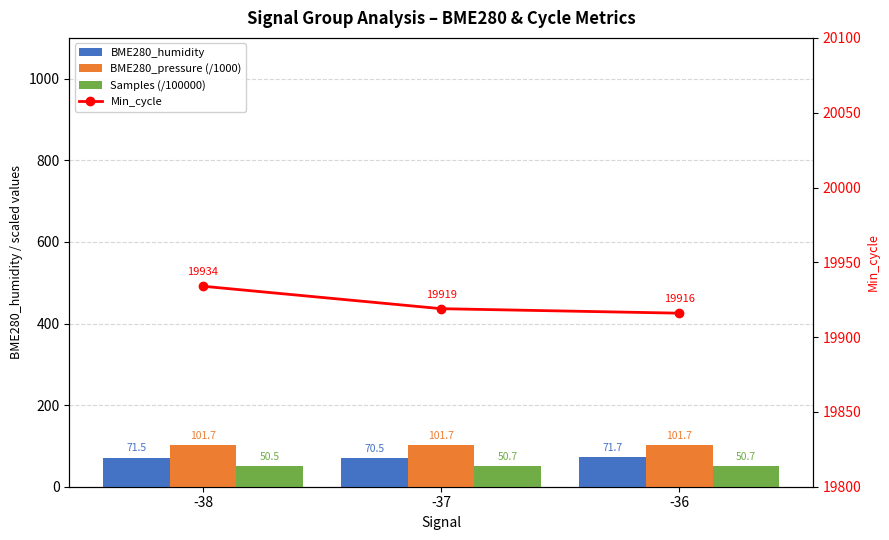

At which category does the chart reach its minimum across all series?

-38